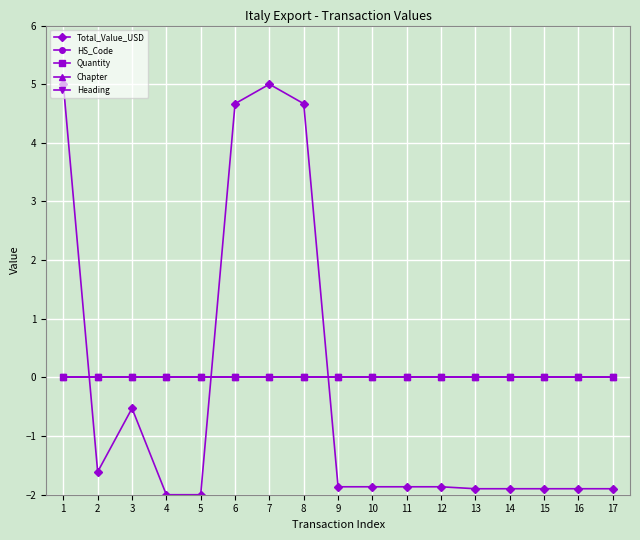

In Total_Value_USD, how many points are lower than both neighbors (excluding endpoints)?

1